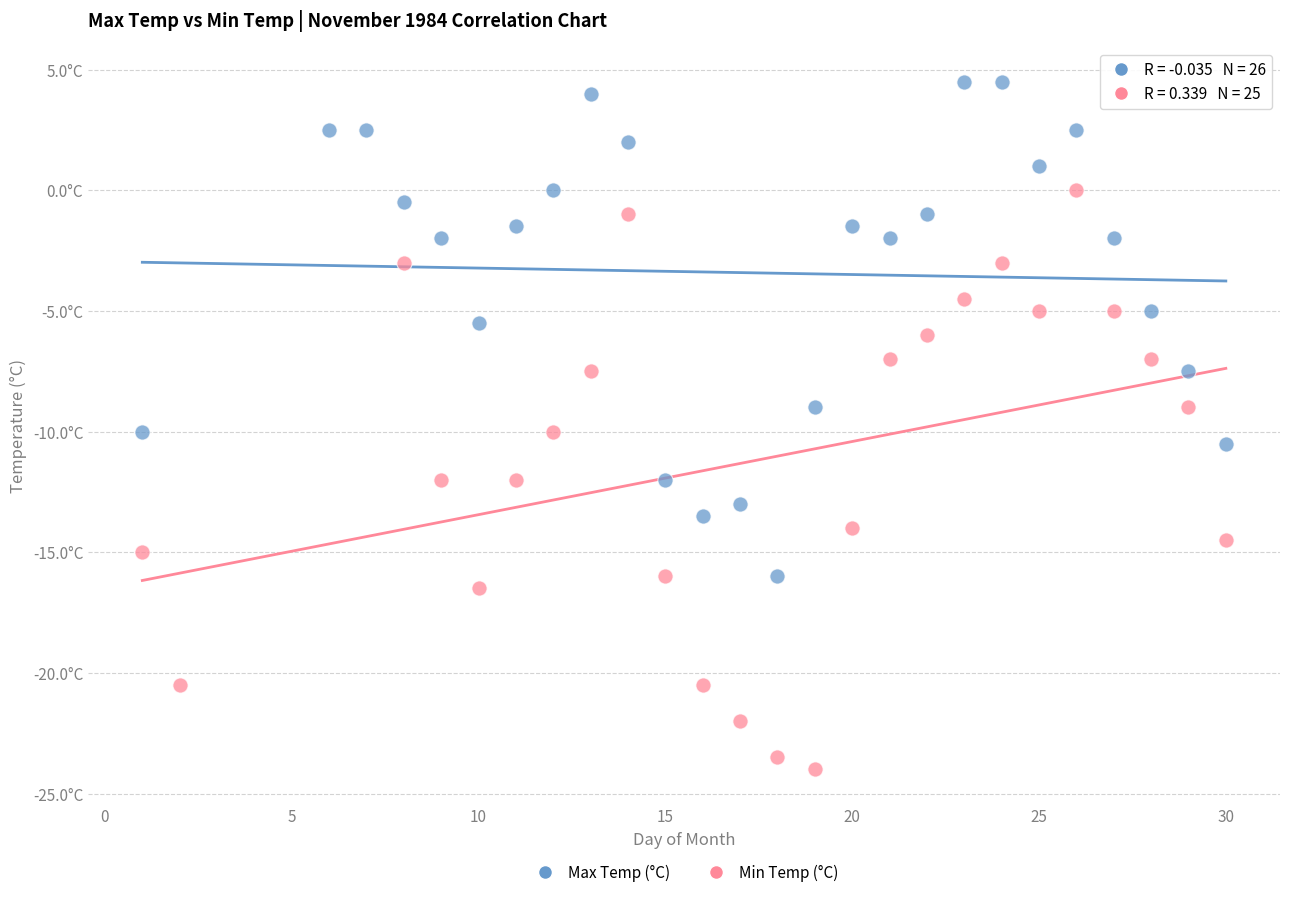

What are all the series names shown in the legend?

Max Temp (°C), Min Temp (°C)